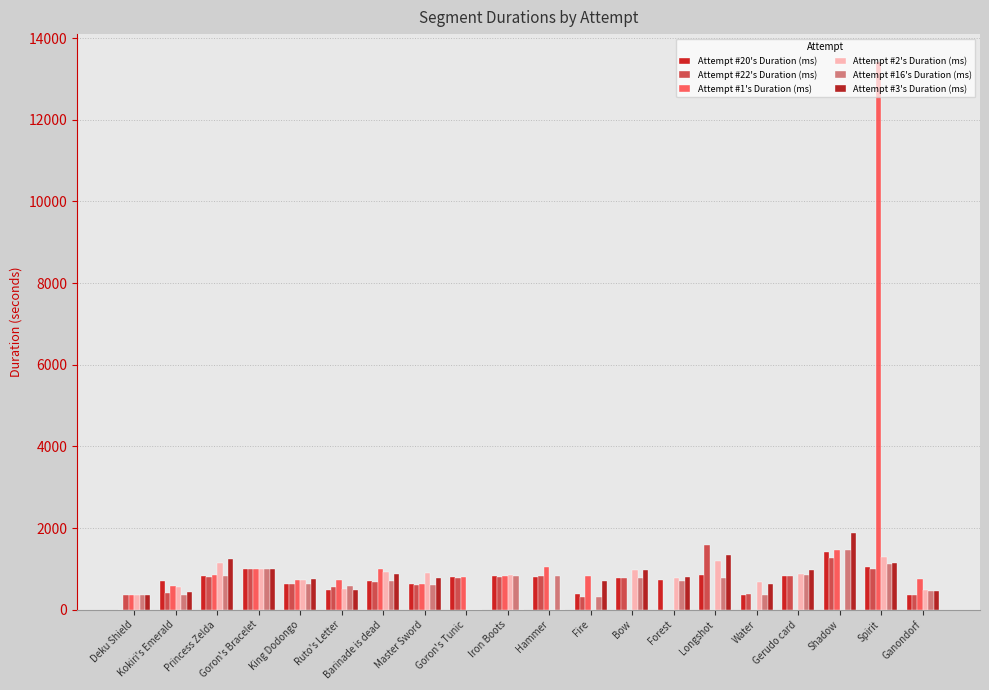

The Attempt #2's Duration (ms) series shows 1007.9 at Goron's Bracelet. True or false?

True